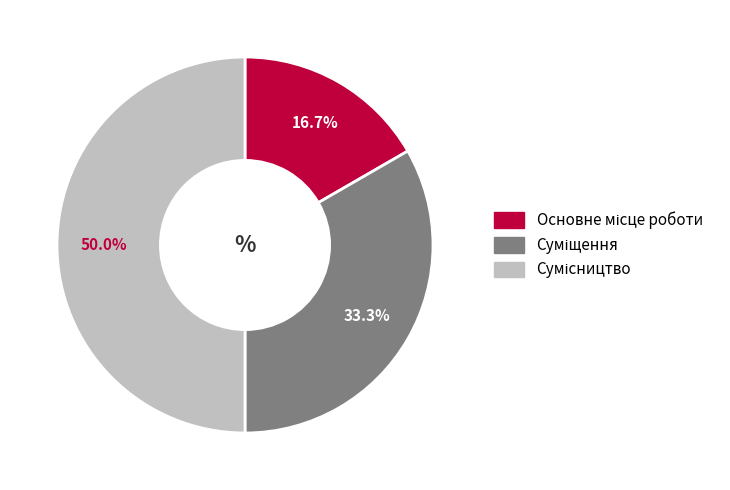

Approximately how many times larger is the value at Суміщення compared to Основне місце роботи?

2.0